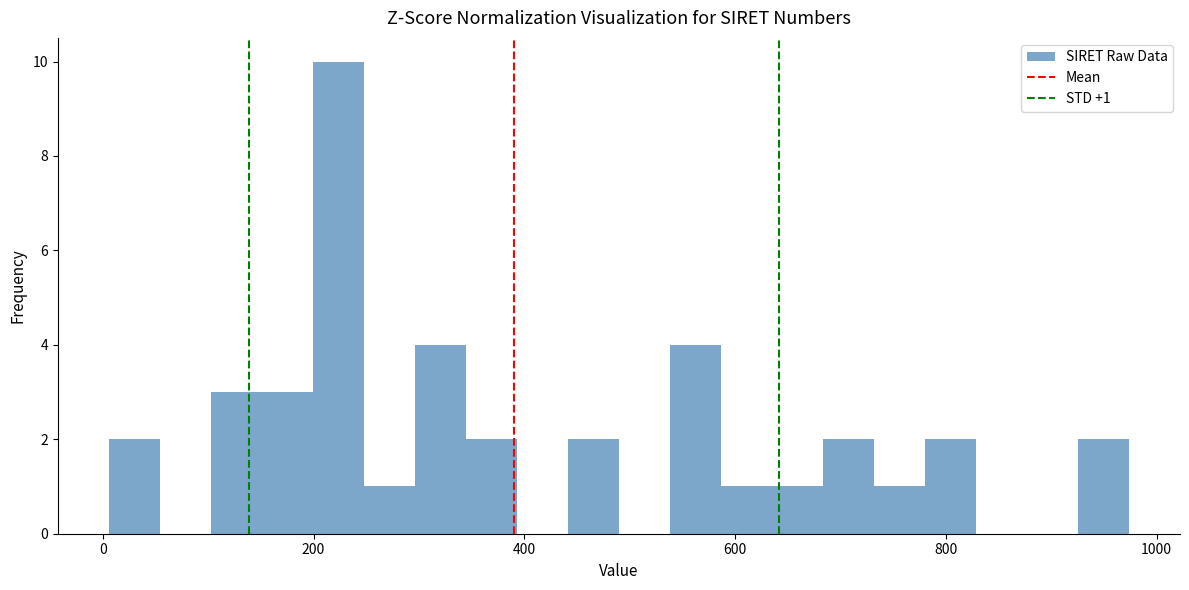

Read against the x-axis, roughly where is the centre of the tallest bar?

220